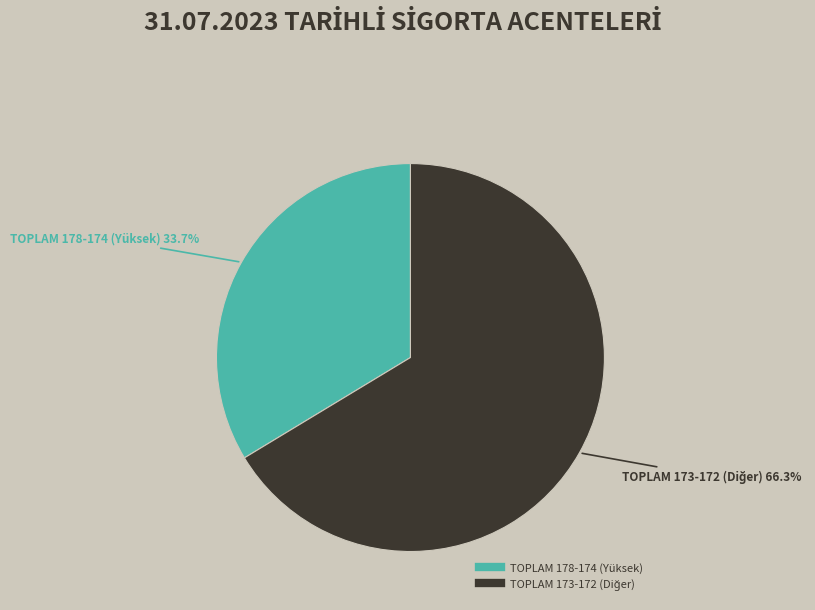

Is there any slice that represents more than half of the pie?

Yes